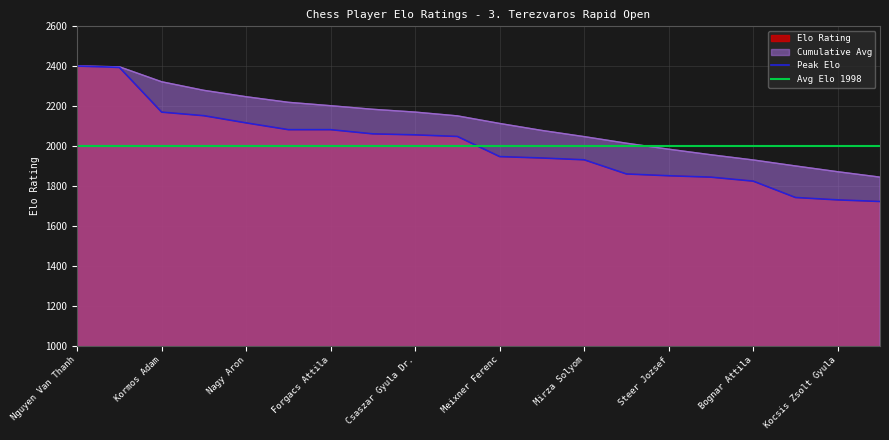

At which label does Elo Rating first exceed 2048?

Nguyen Van Thanh